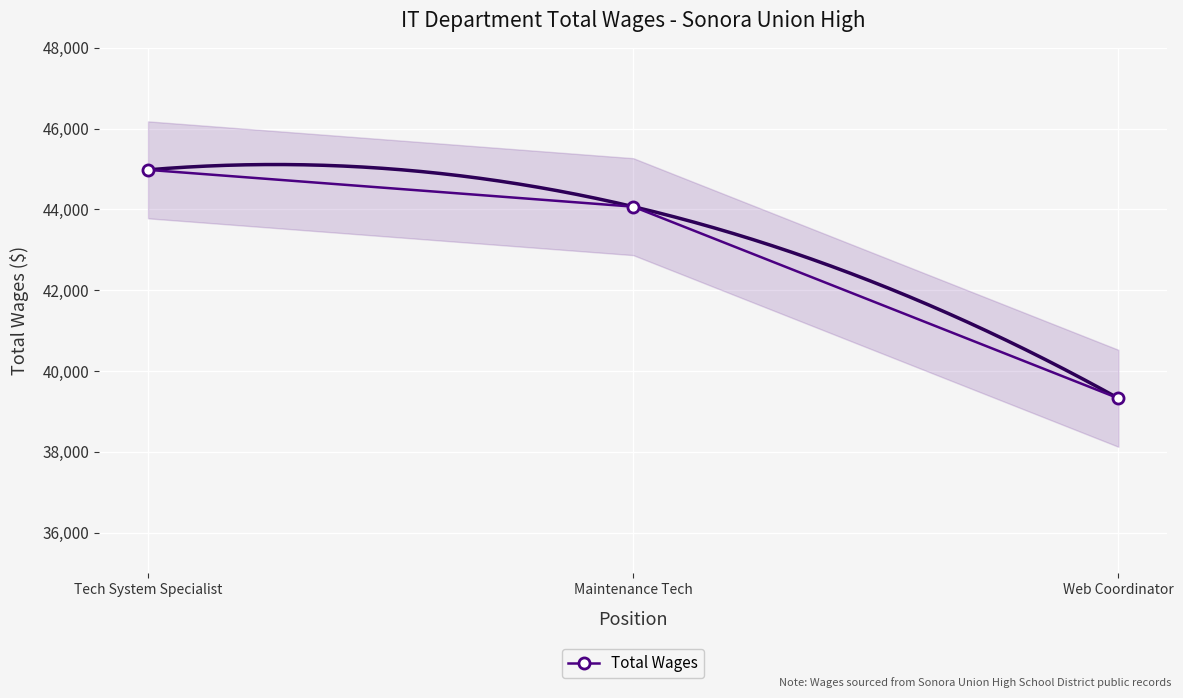

What is the difference between the maximum and minimum values?

5654